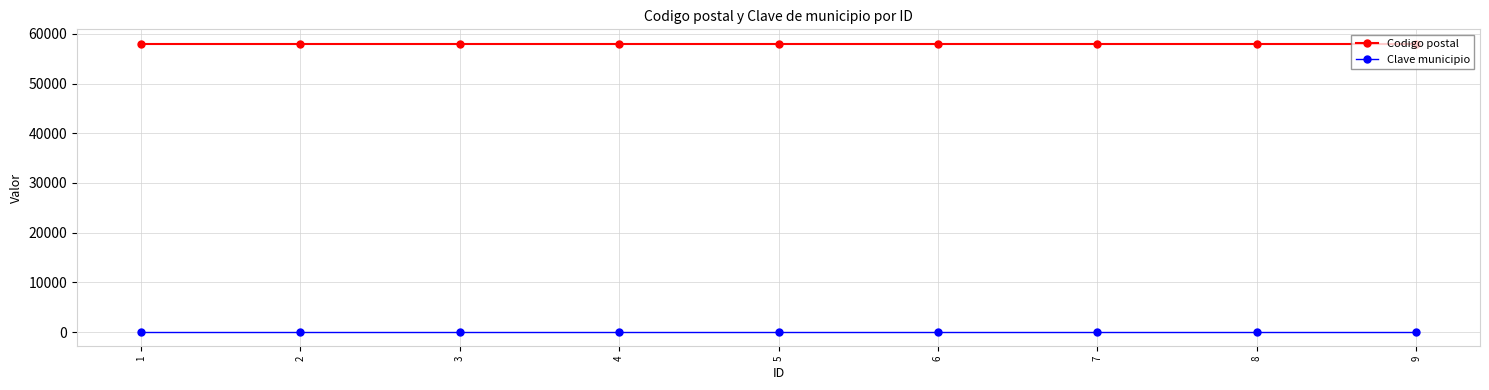

True or false: Codigo postal and Clave municipio cross at least once.

False